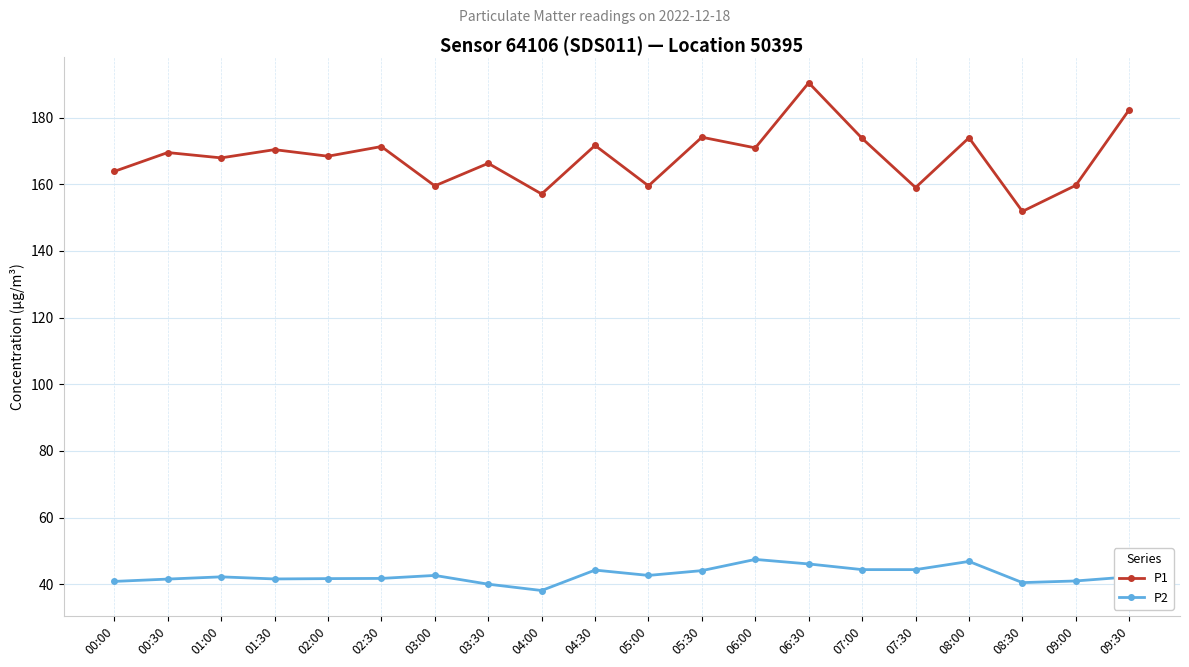

At which category is the sum across all series the highest?

06:30